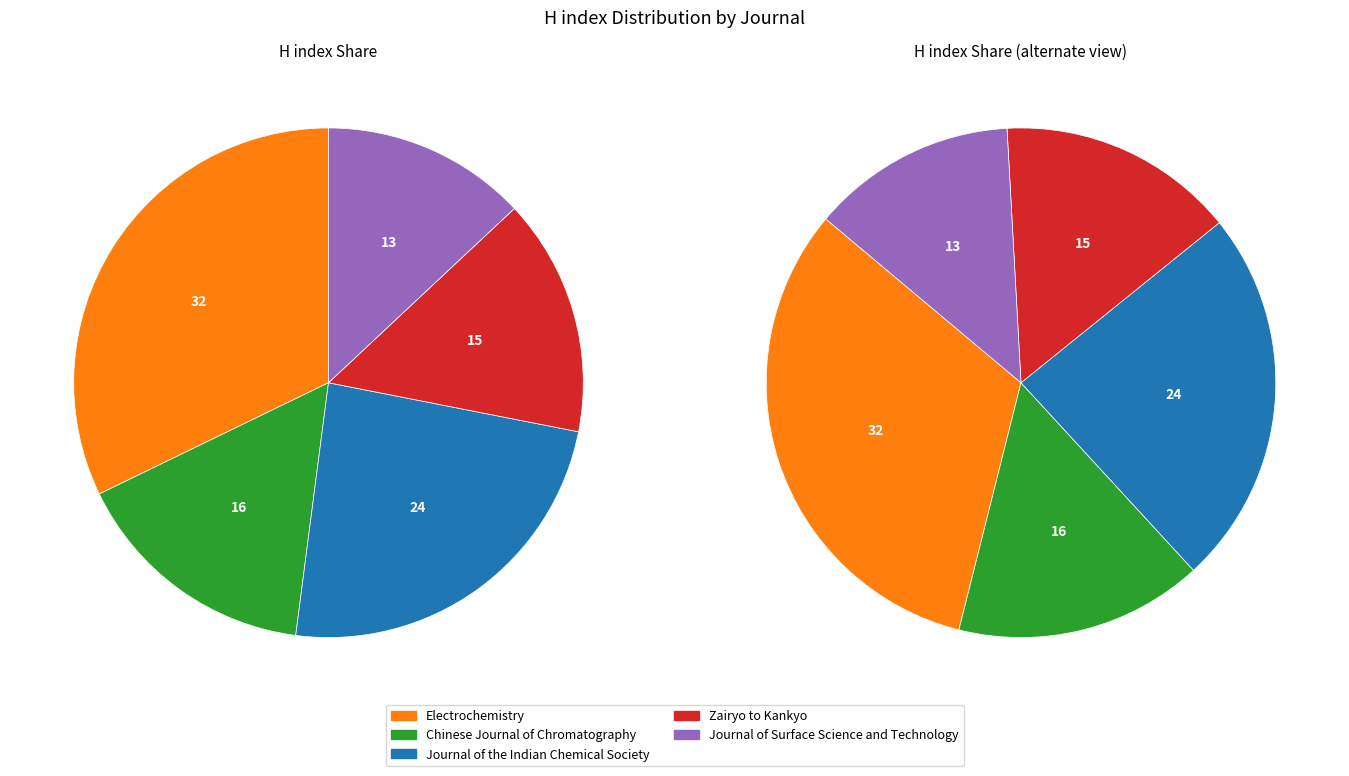

Count the number of slices in the pie.

5